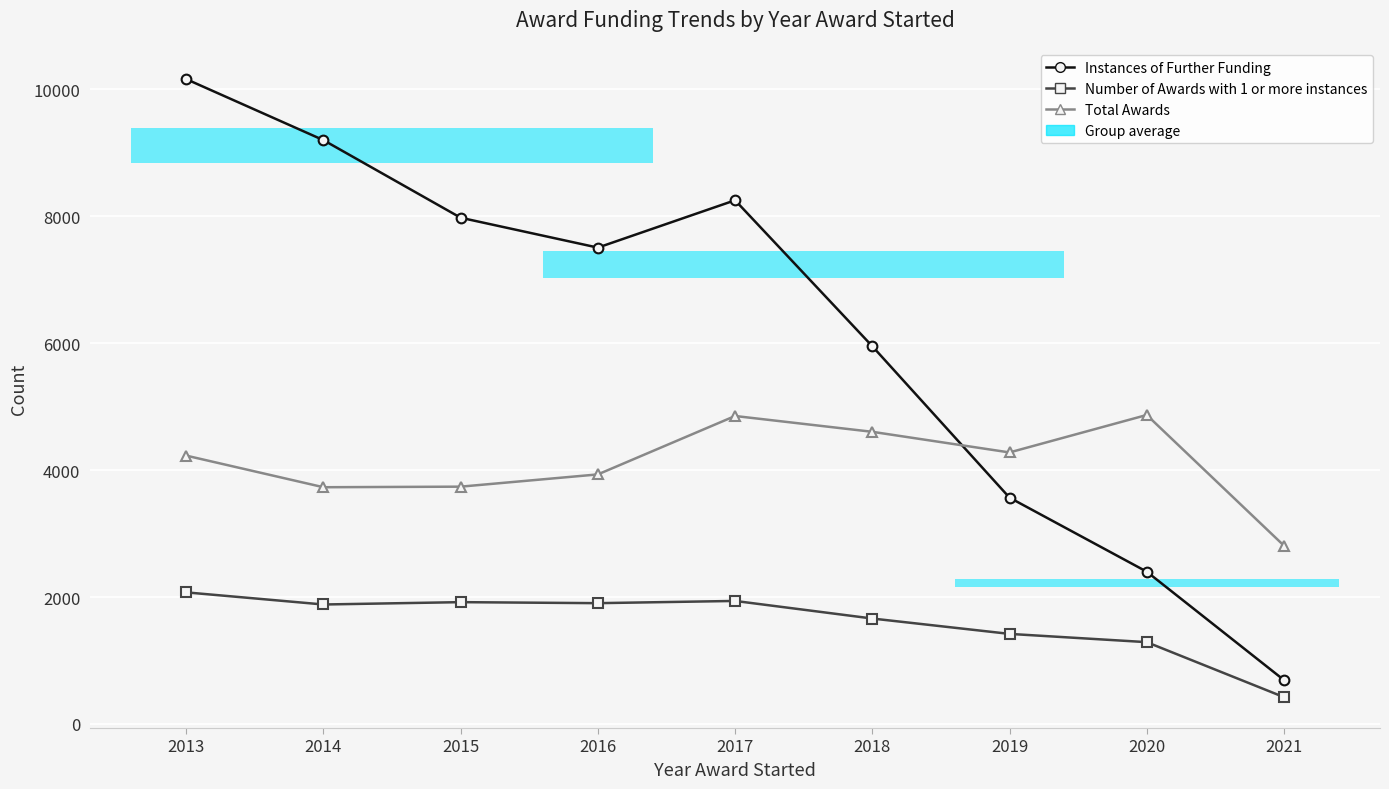

Reading left to right, transcribe all the data shown in this chart.

Instances of Further Funding: 10157	9196	7974	7503	8249	5950	3565	2399	692
Number of Awards with 1 or more instances: 2073	1882	1919	1903	1938	1661	1419	1289	423
Total Awards: 4227	3729	3738	3931	4851	4602	4277	4867	2809